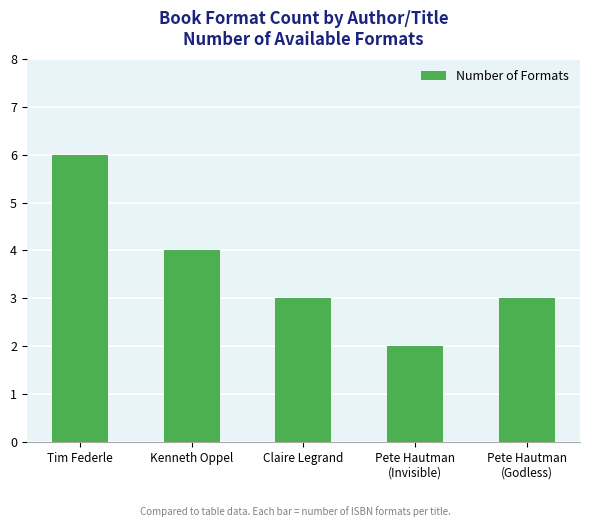

True or false: the data shows 5 at Claire Legrand.

False